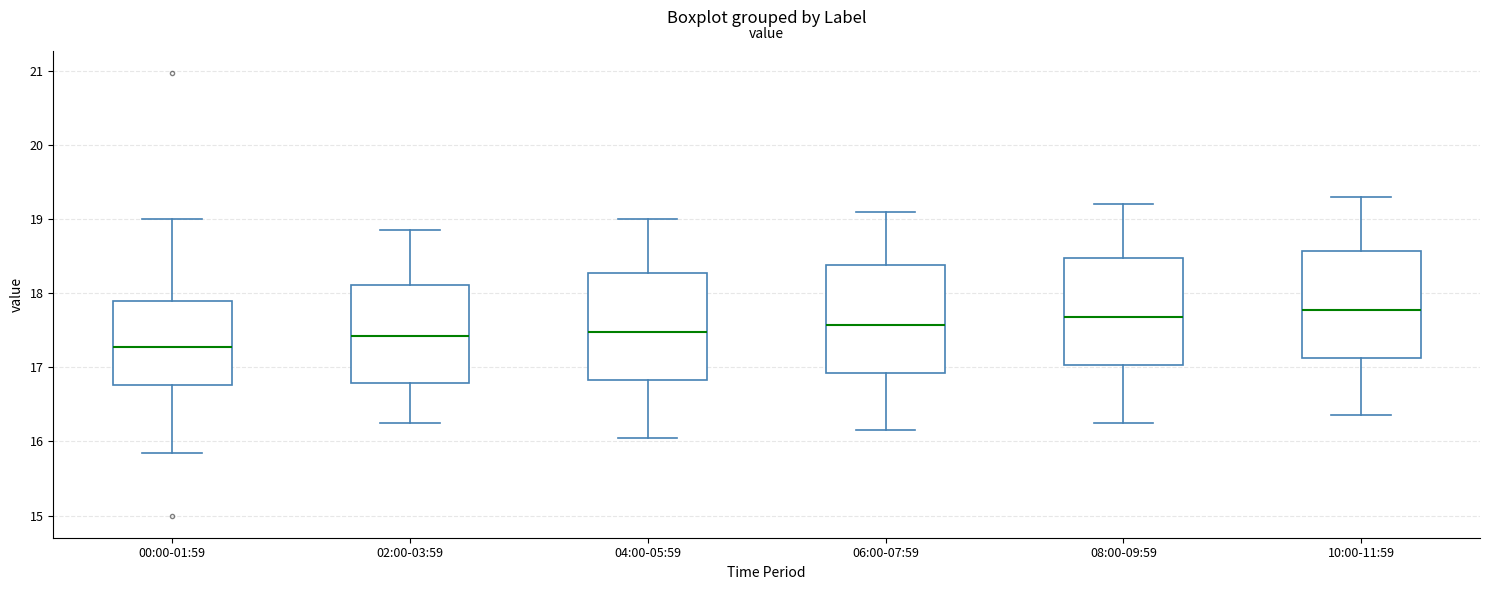

Reading left to right, read every box against the y-axis: the position of its median line, the range the box covers, and the ends of its whiskers. The values are not printed on the chart, so give them approximately, as read against the axis.

00:00-01:59: median 17.3, box 16.8 to 17.9, whiskers 15.9 to 19.0
02:00-03:59: median 17.4, box 16.8 to 18.1, whiskers 16.3 to 18.9
04:00-05:59: median 17.5, box 16.8 to 18.3, whiskers 16.1 to 19.0
06:00-07:59: median 17.6, box 16.9 to 18.4, whiskers 16.2 to 19.1
08:00-09:59: median 17.7, box 17.0 to 18.5, whiskers 16.3 to 19.2
10:00-11:59: median 17.8, box 17.1 to 18.6, whiskers 16.4 to 19.3